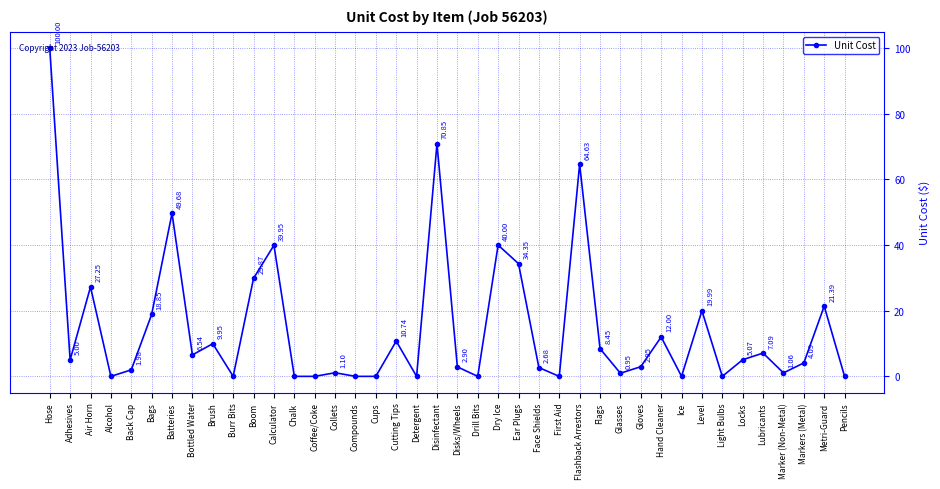

What is the value of the 38th point from the left?

4.1